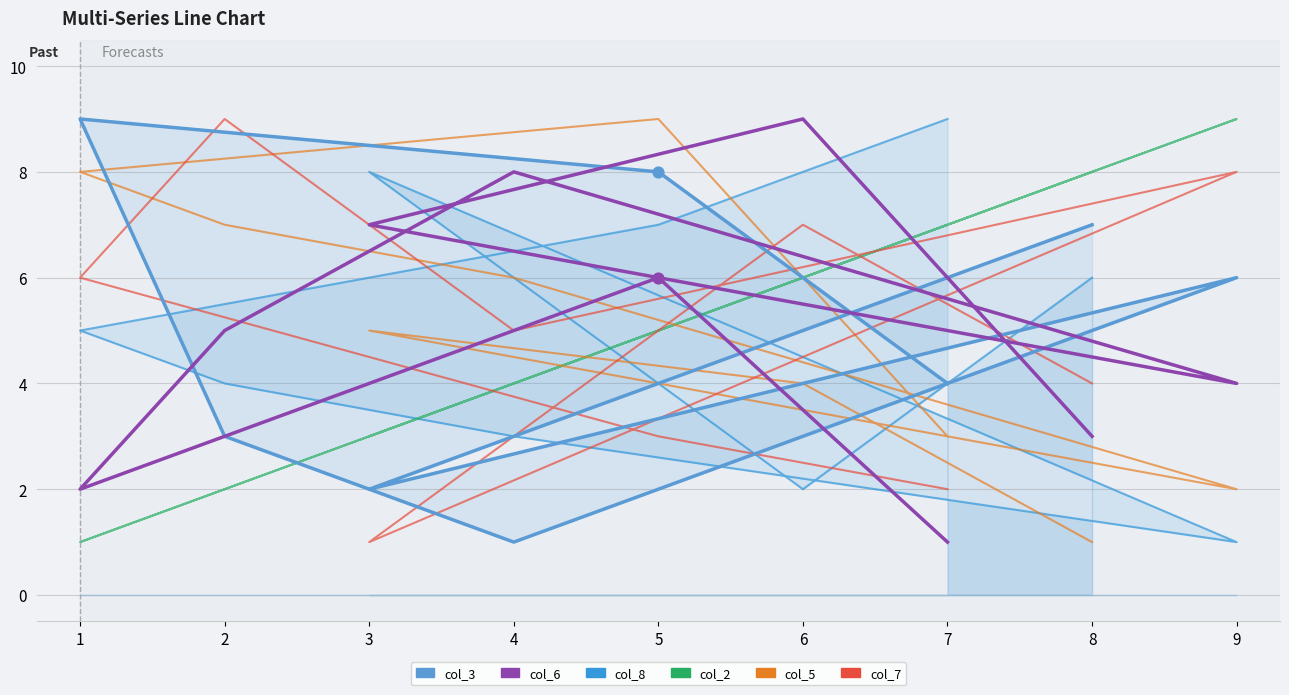

At which category is the sum across all series the highest?

5